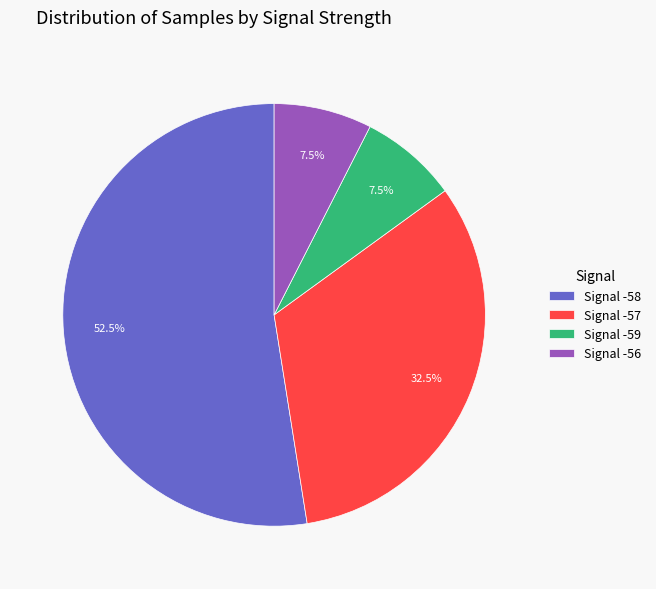

What is the total percentage of Signal -58 and Signal -57?

85.0%